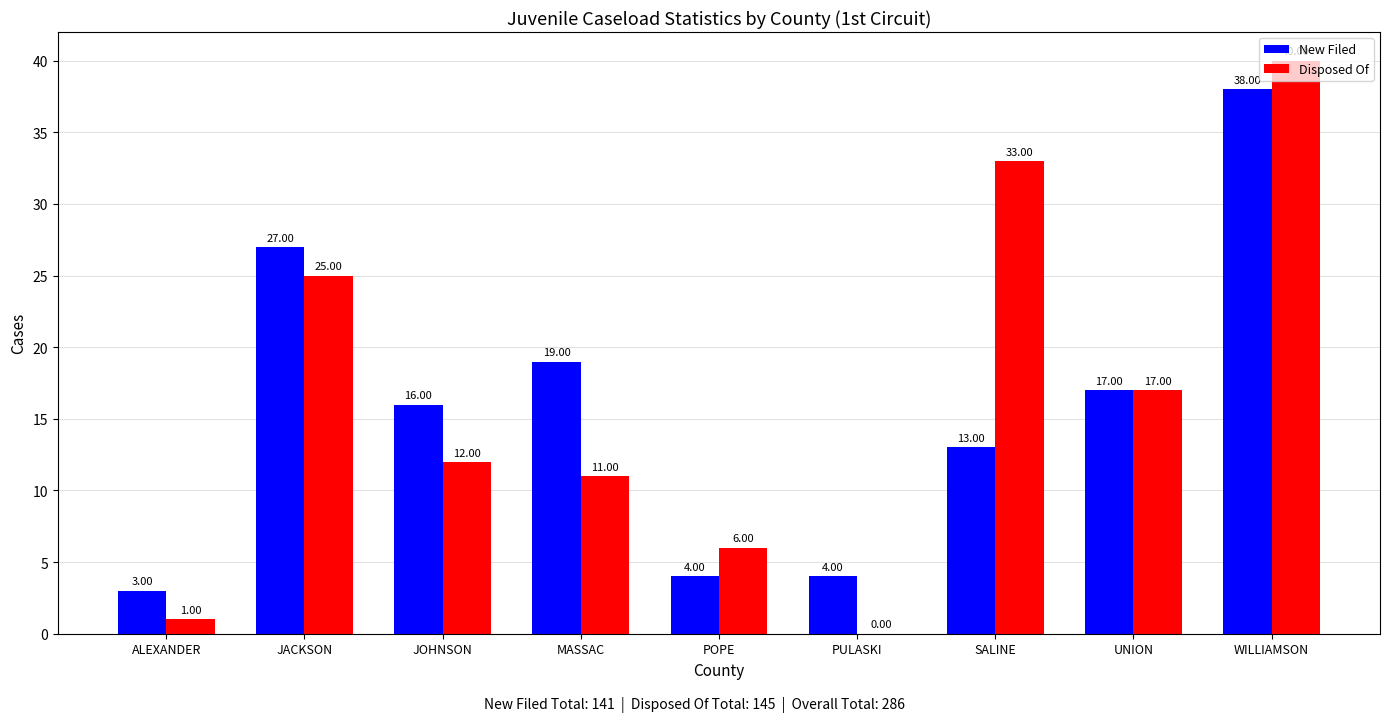

At which label does New Filed first exceed 16?

JACKSON